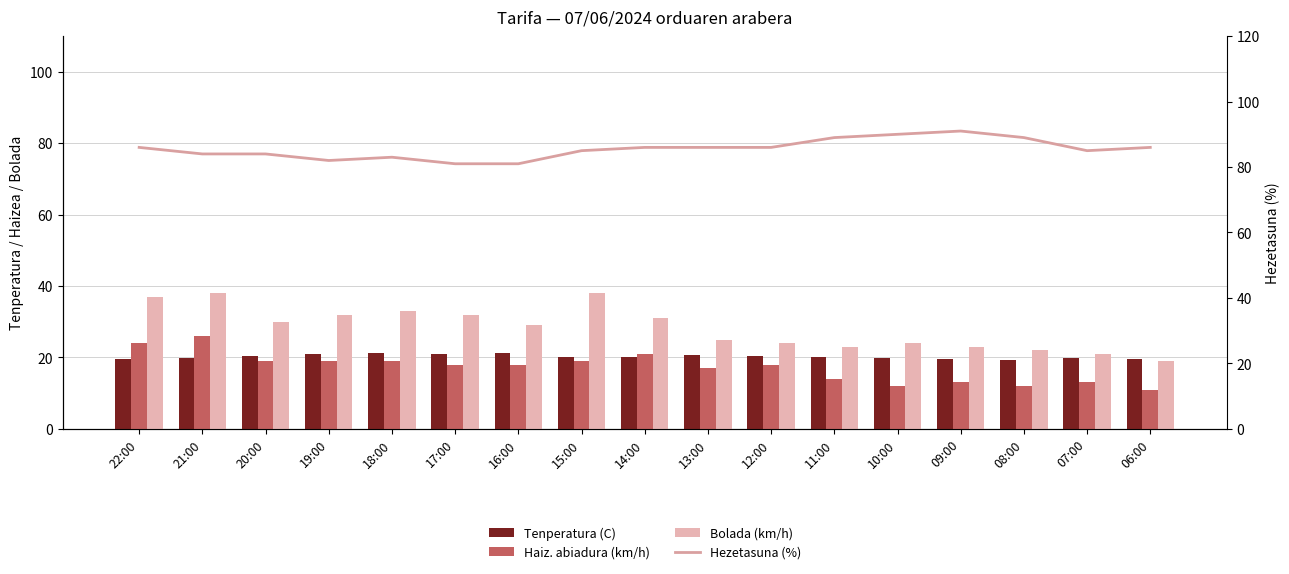

What is the total value across all series at 06:00?

135.7